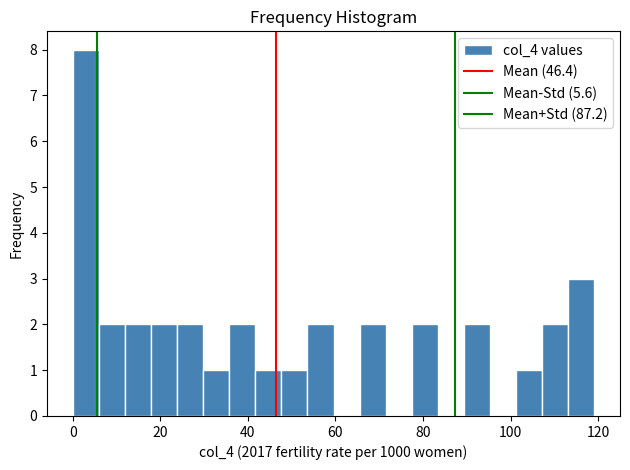

Around what value on the x-axis is the tallest bar? Give the approximate position of its centre, as read against the axis.

4